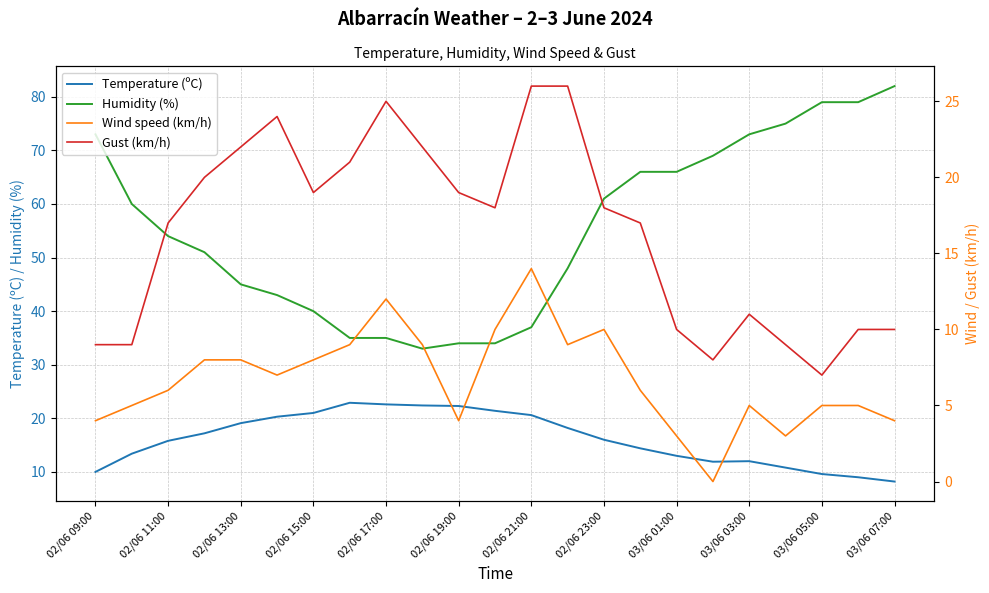

Is it true that Temperature (ºC) equals 5.8 at 02/06 15:00?

False